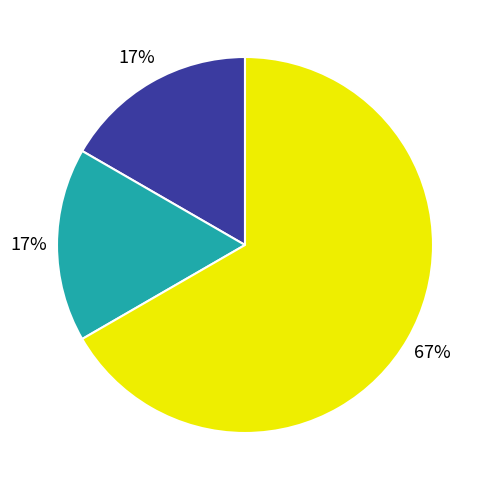

Is there any slice that represents more than half of the pie?

Yes